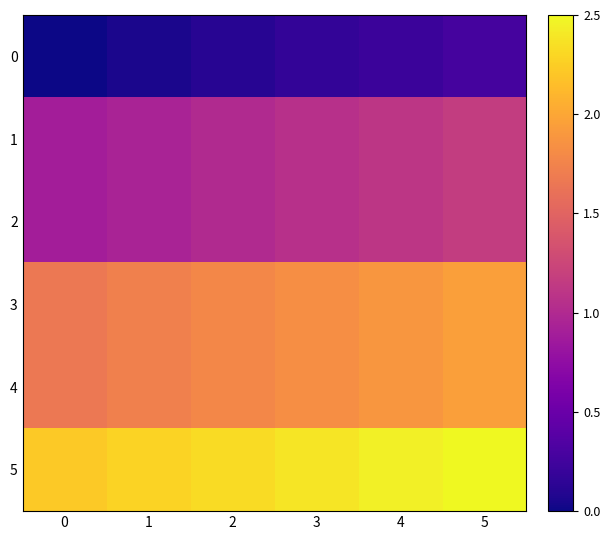

Reading right to left, what are all the values shown in this chart?

0: 5=0.3	4=0.2	3=0.2	2=0.1	1=0.1	0=0.0
1: 5=1.2	4=1.1	3=1.1	2=1.0	1=0.9	0=0.9
2: 5=1.2	4=1.1	3=1.1	2=1.0	1=0.9	0=0.9
3: 5=1.9	4=1.9	3=1.8	2=1.8	1=1.7	0=1.7
4: 5=1.9	4=1.9	3=1.8	2=1.8	1=1.7	0=1.7
5: 5=2.5	4=2.4	3=2.4	2=2.3	1=2.3	0=2.2